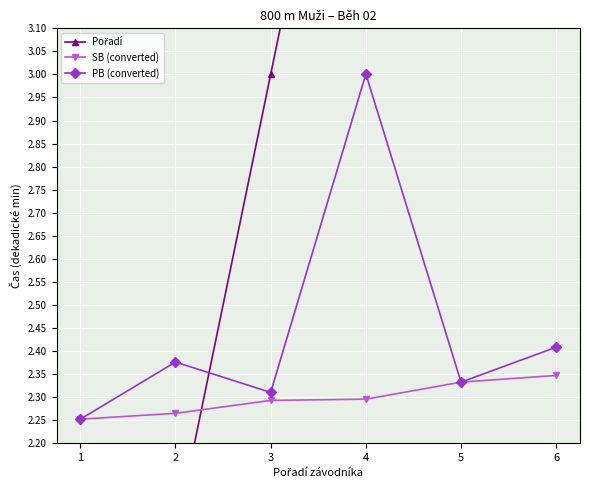

Reading left to right, list all the values displayed in this chart.

Pořadí: 1=1.0	2=2.0	3=3.0	4=4.0	5=5.0	6=6.0
SB (converted): 1=2.3	2=2.3	3=2.3	4=2.3	5=2.3	6=2.3
PB (converted): 1=2.3	2=2.4	3=2.3	4=3.0	5=2.3	6=2.4